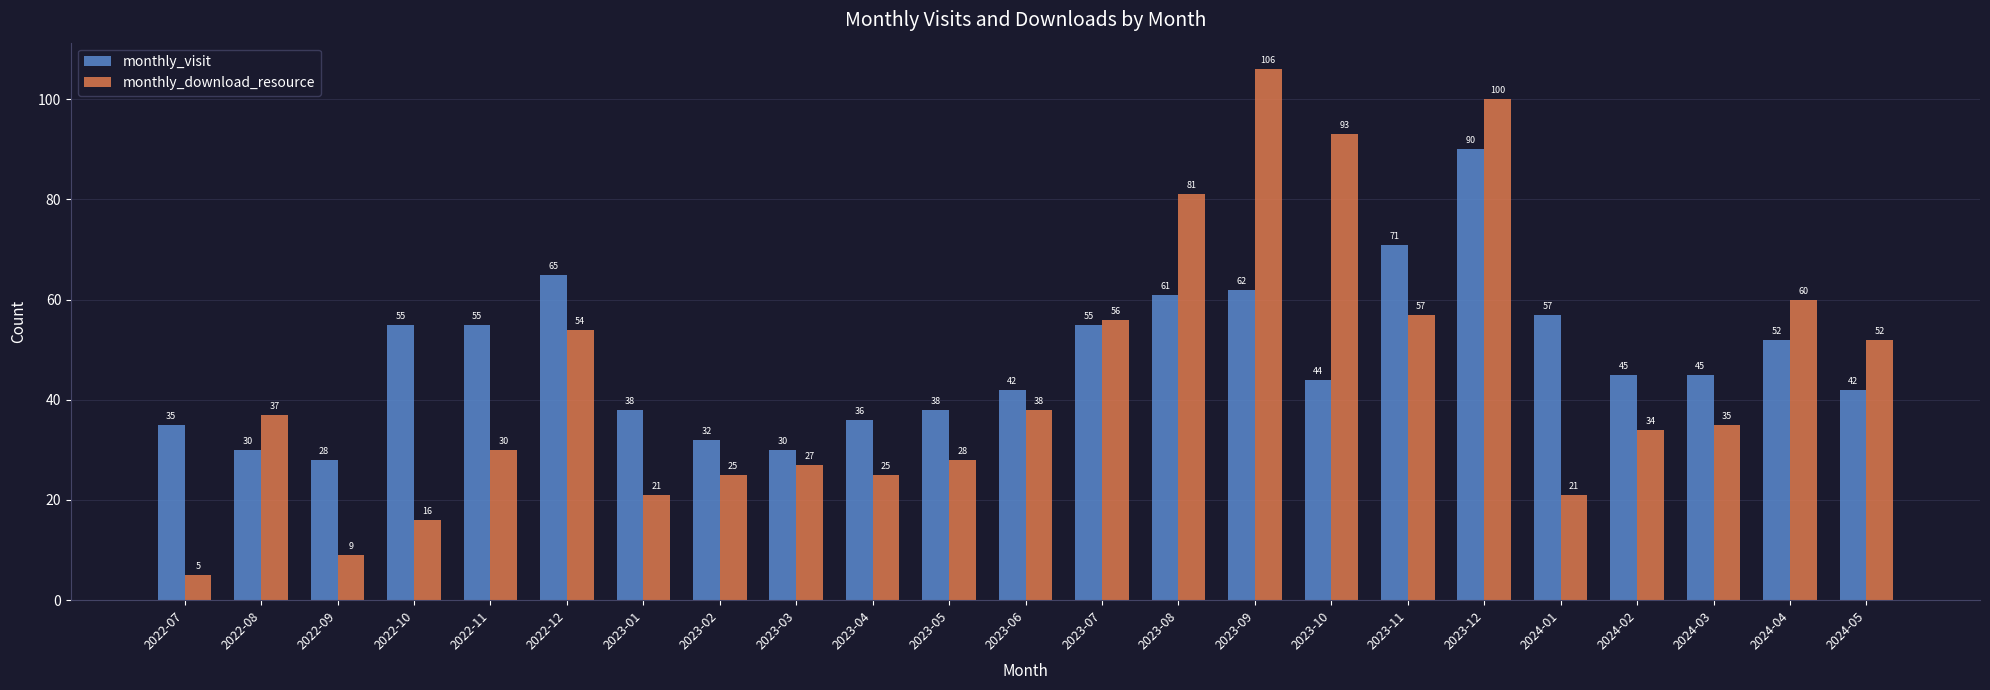

What are all the series names shown in the legend?

monthly_visit, monthly_download_resource